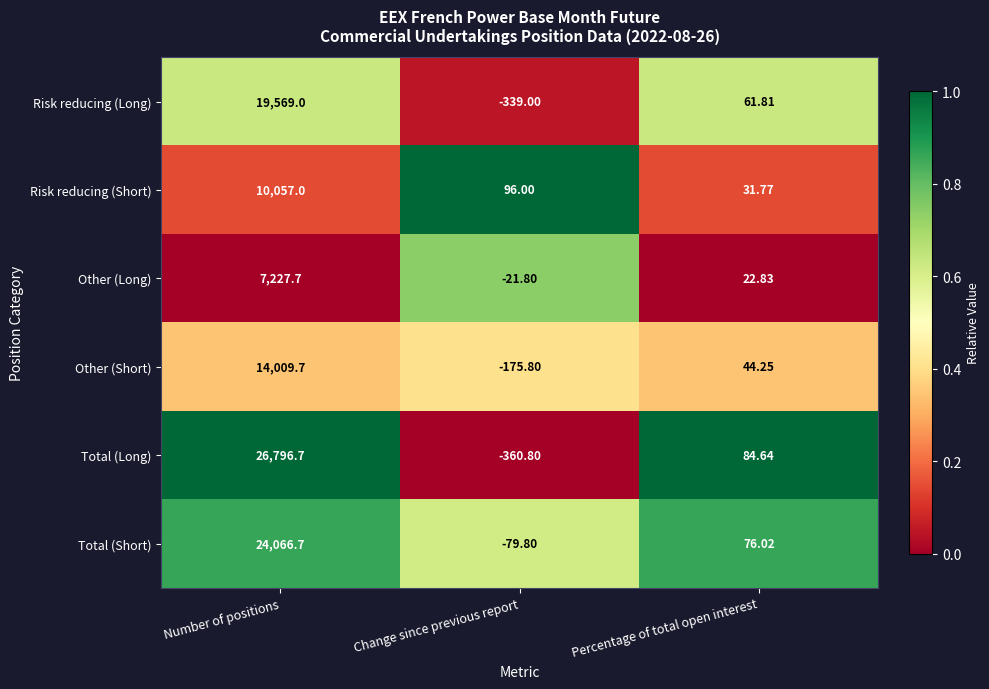

Between Number of positions and Change since previous report, which series saw the biggest shift?

Total (Long)